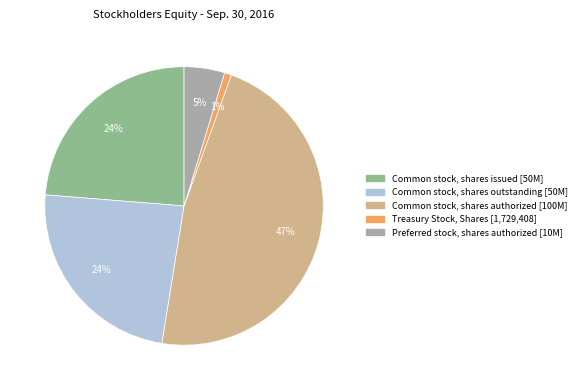

Is there any slice that represents more than half of the pie?

No